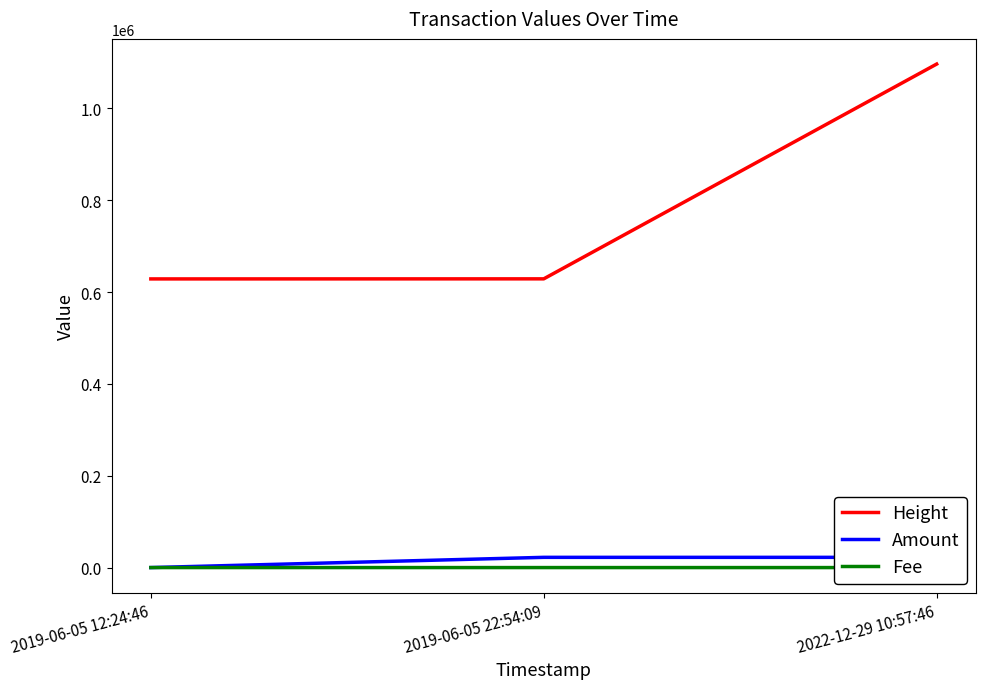

Which series has the largest range (max minus min)?

Height